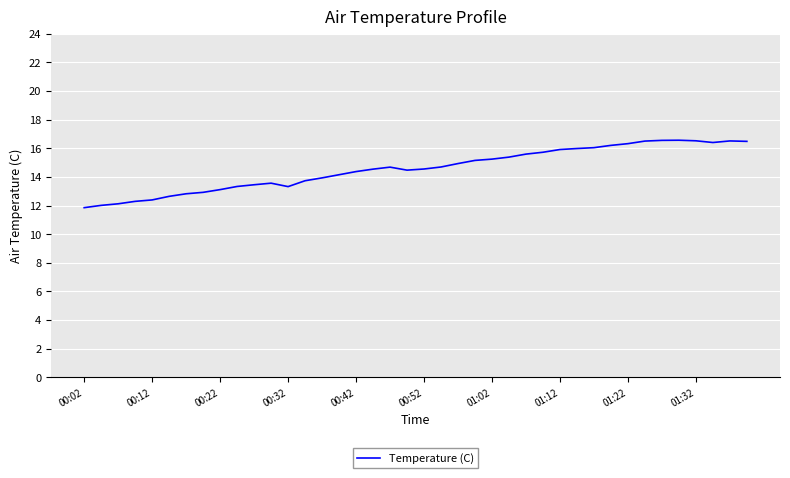

What is the difference between the maximum and minimum values?

4.7